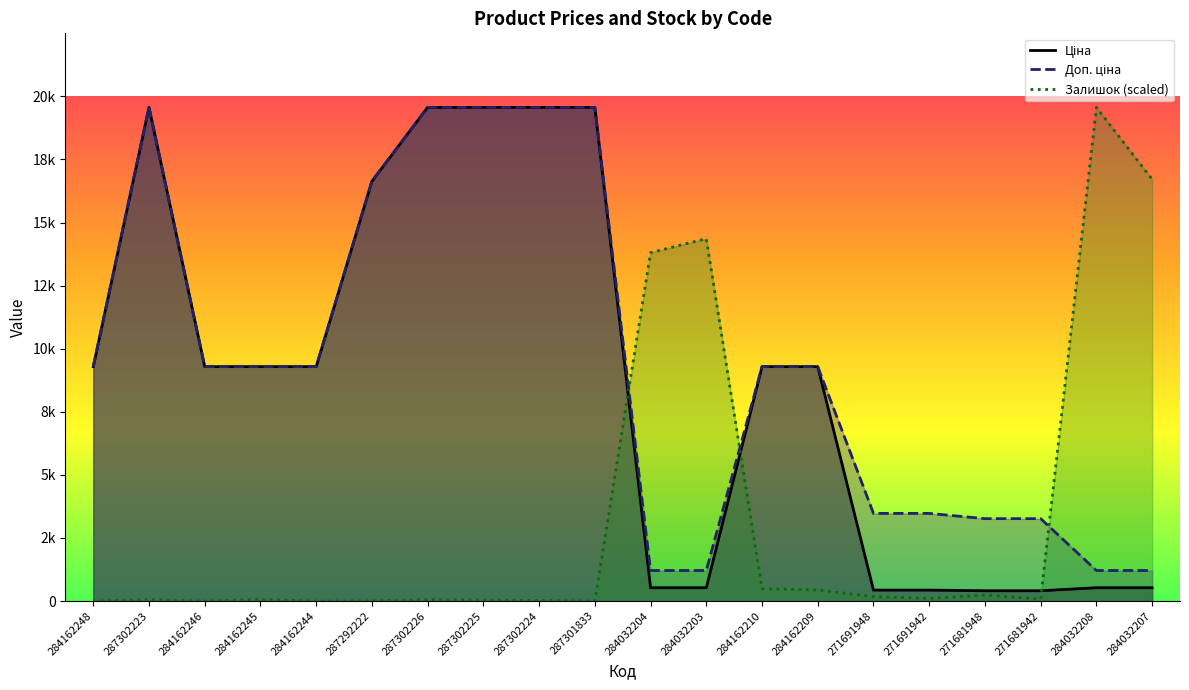

What is the label of the 12th point from the left?

284032203